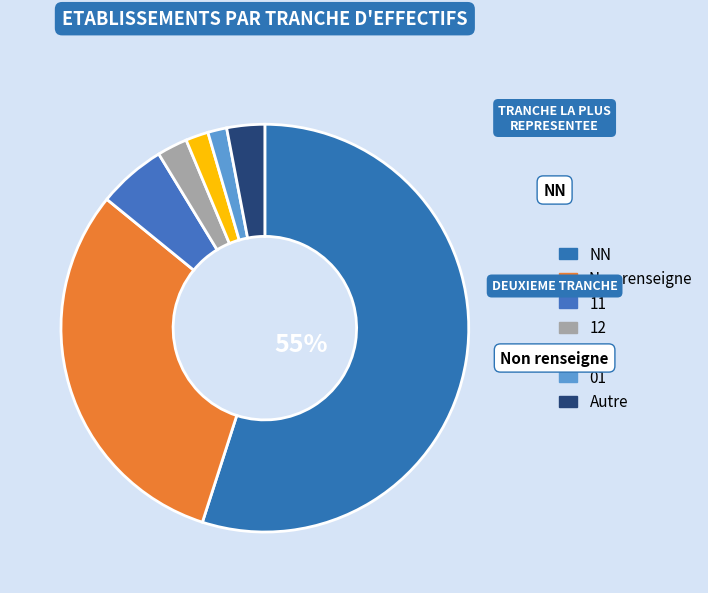

How many segments does this pie chart have?

7